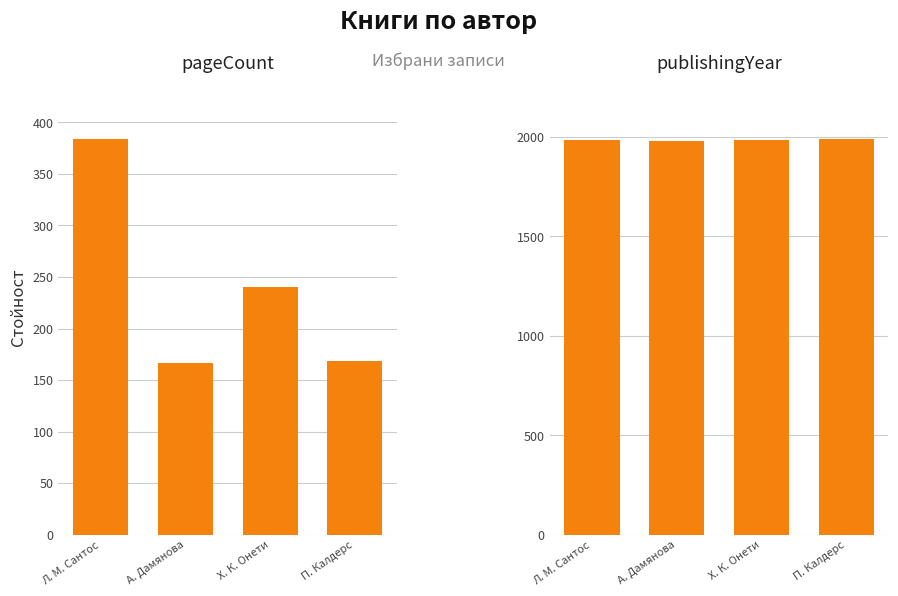

What is the sum of the publishingYear values at Х. К. Онети and П. Калдерс?

3972